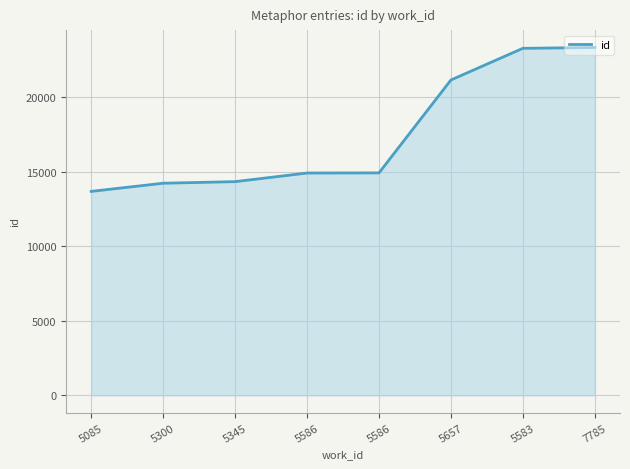

Reading left to right, transcribe all the data shown in this chart.

5085=13680	5300=14228	5345=14334	5586=14912	5586=14921	5657=21153	5583=23277	7785=23331